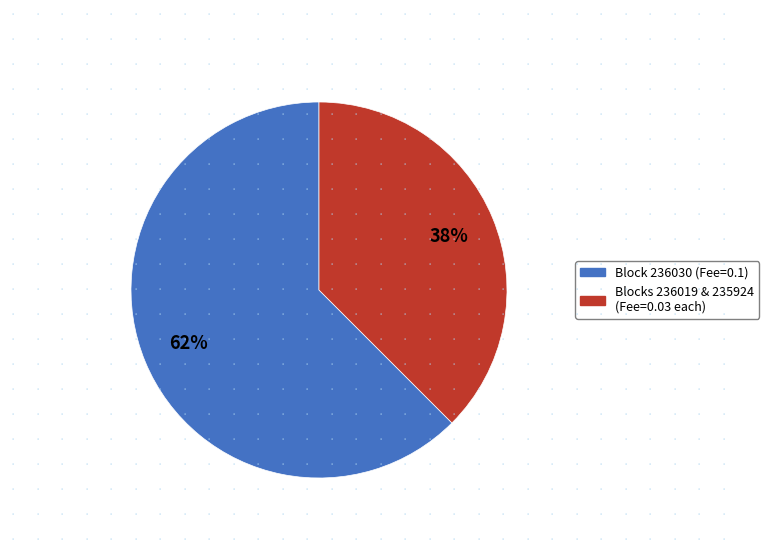

To the nearest percent, what is the average slice percentage?

50%